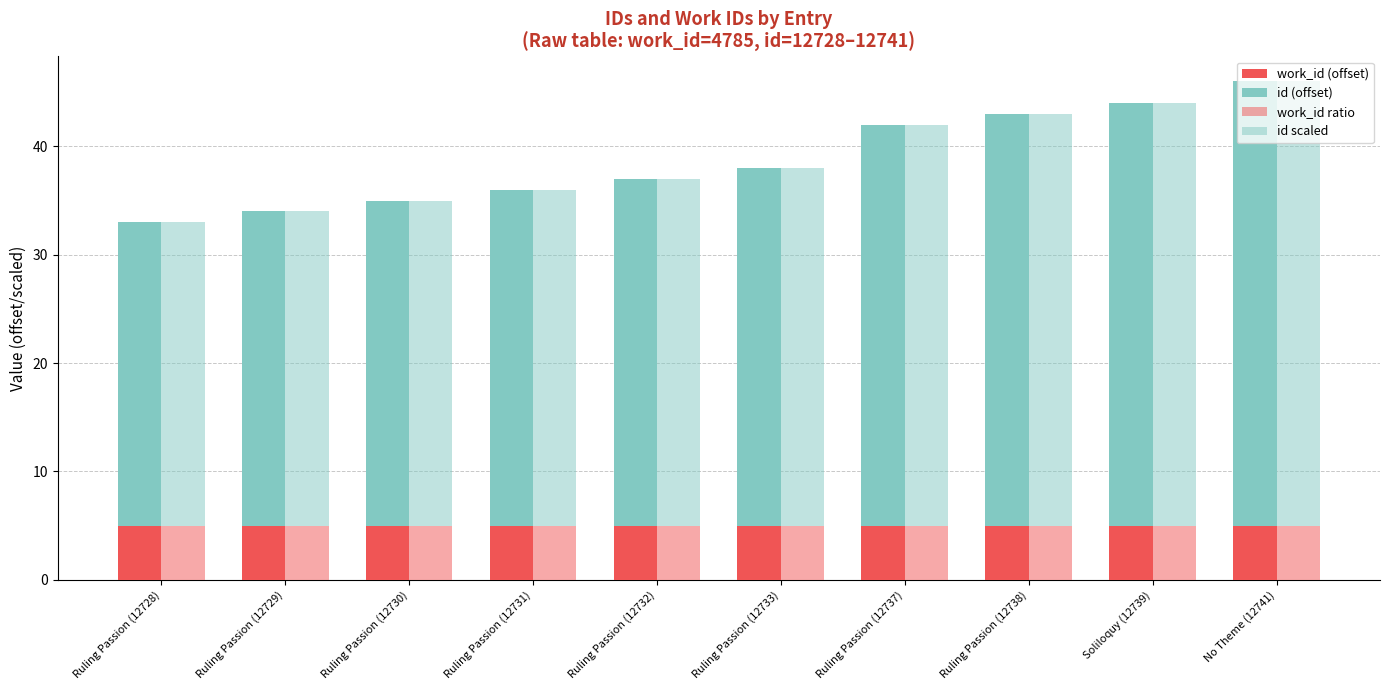

At which category does the chart reach its peak across all series?

No Theme (12741)